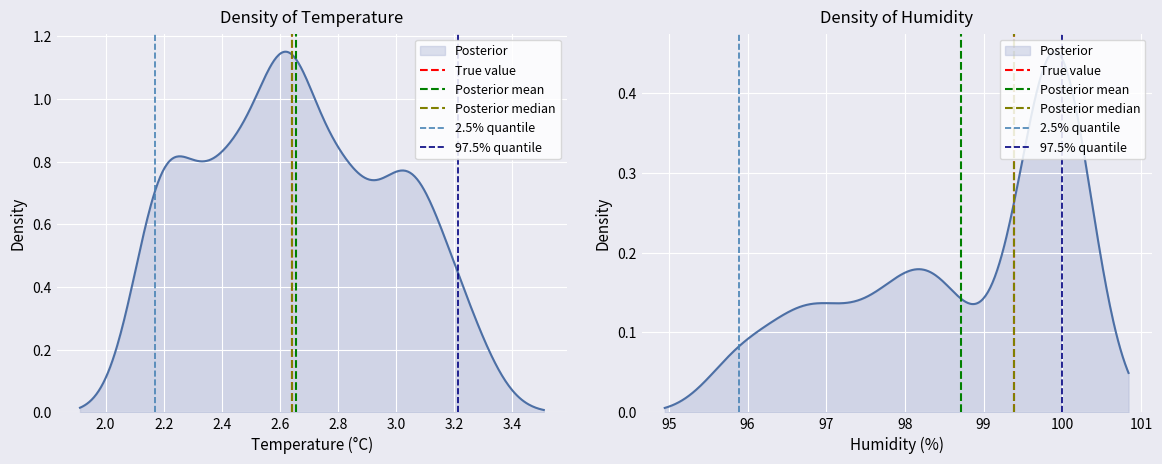

At how many categories does at least one series exceed 0?

1